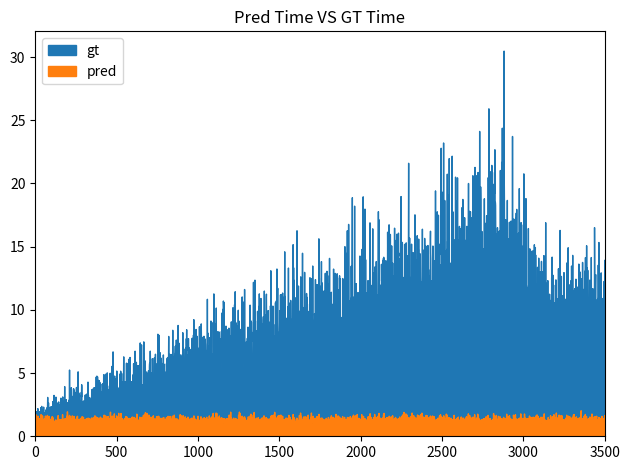

How many lines are shown in the chart?

2